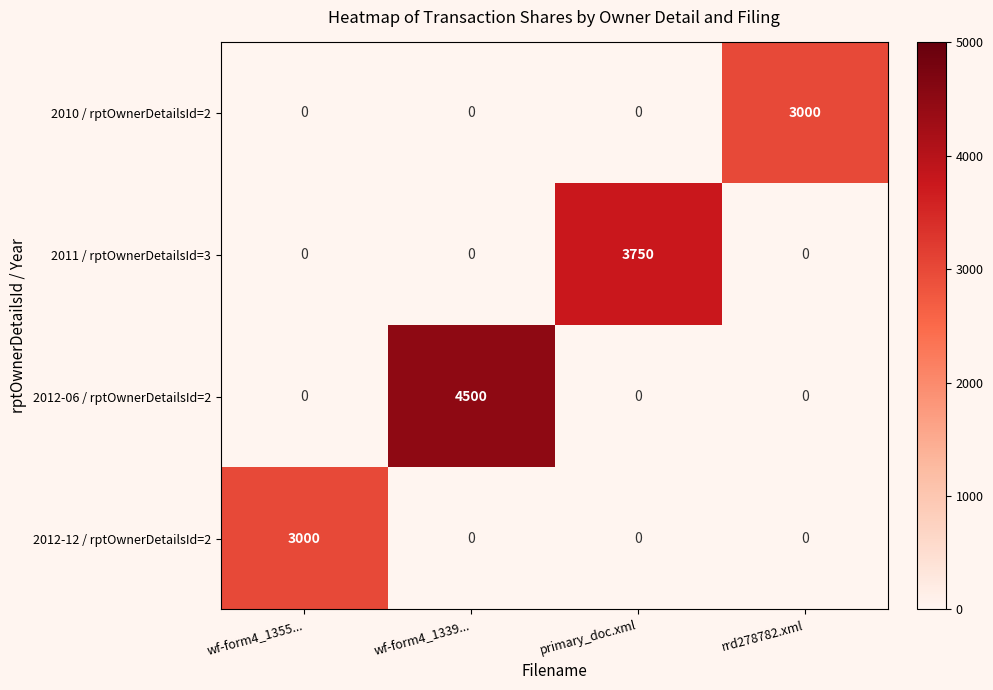

Which series changed the most between wf-form4_1339... and rrd278782.xml?

2012-06 / rptOwnerDetailsId=2